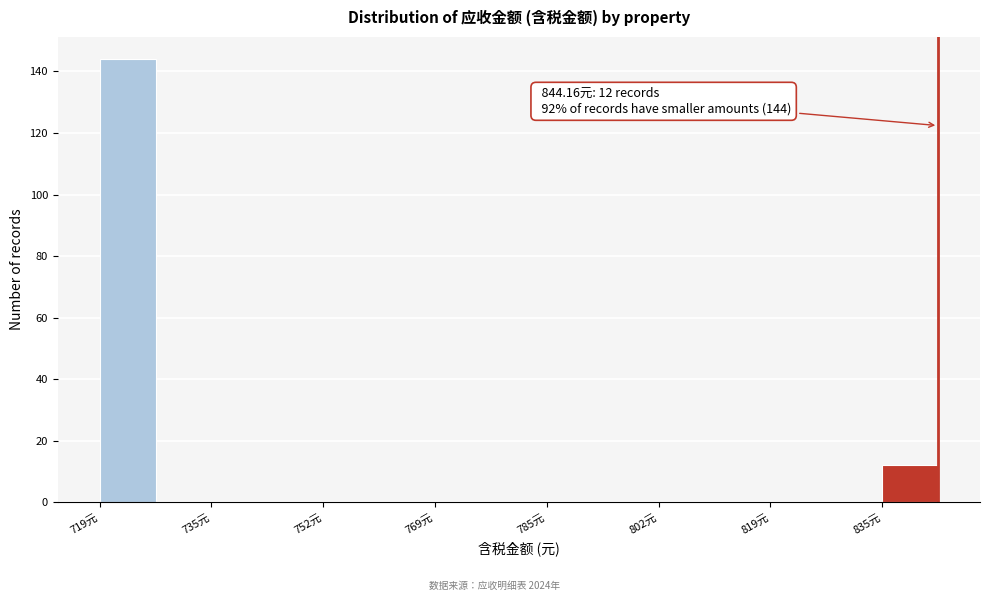

Which range on the x-axis has the tallest bar?

720 to 728